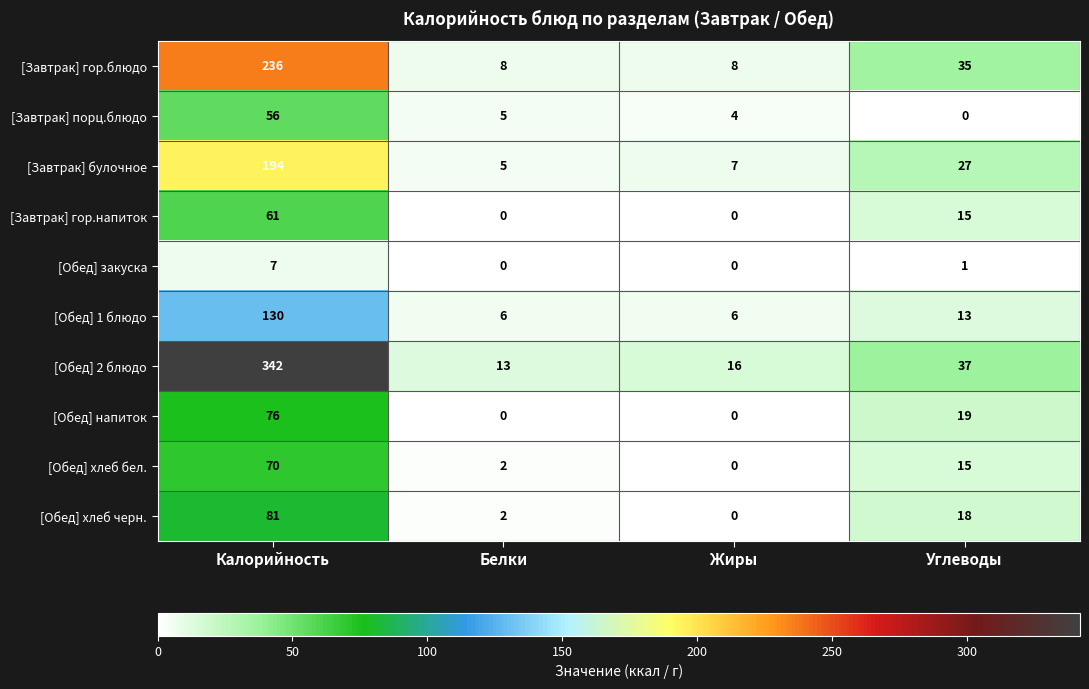

Rank the series by their maximum value, from highest to lowest.

[Обед] 2 блюдо, [Завтрак] гор.блюдо, [Завтрак] булочное, [Обед] 1 блюдо, [Обед] хлеб черн., [Обед] напиток, [Обед] хлеб бел., [Завтрак] гор.напиток, [Завтрак] порц.блюдо, [Обед] закуска